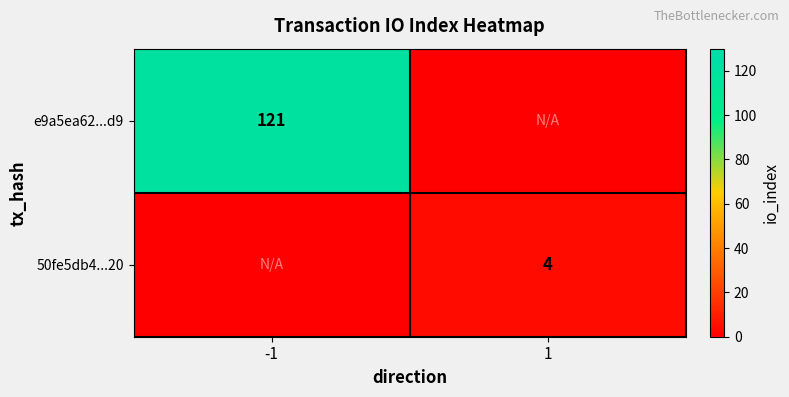

Is it true that 50fe5db4...20 equals 4 at 1?

True